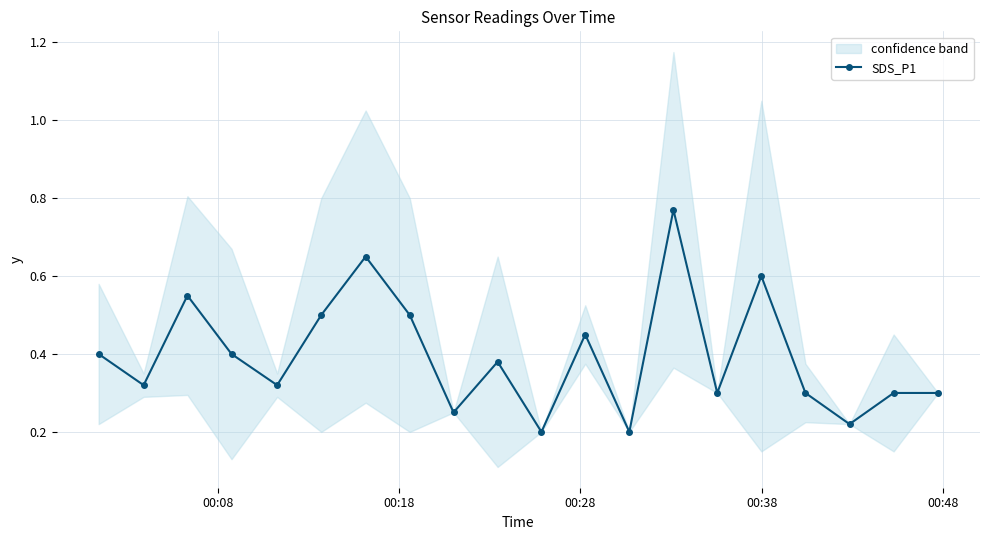

True or false: SDS_P1 has more than 0 interior local peaks.

True